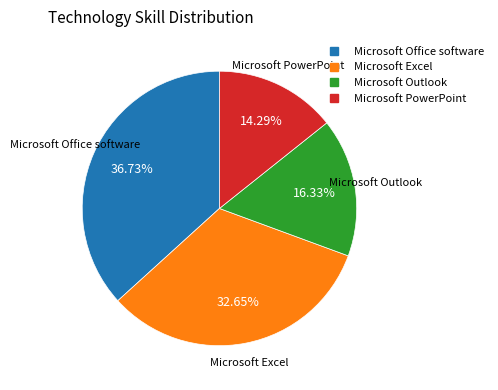

To the nearest percent, what is the average slice percentage?

25%